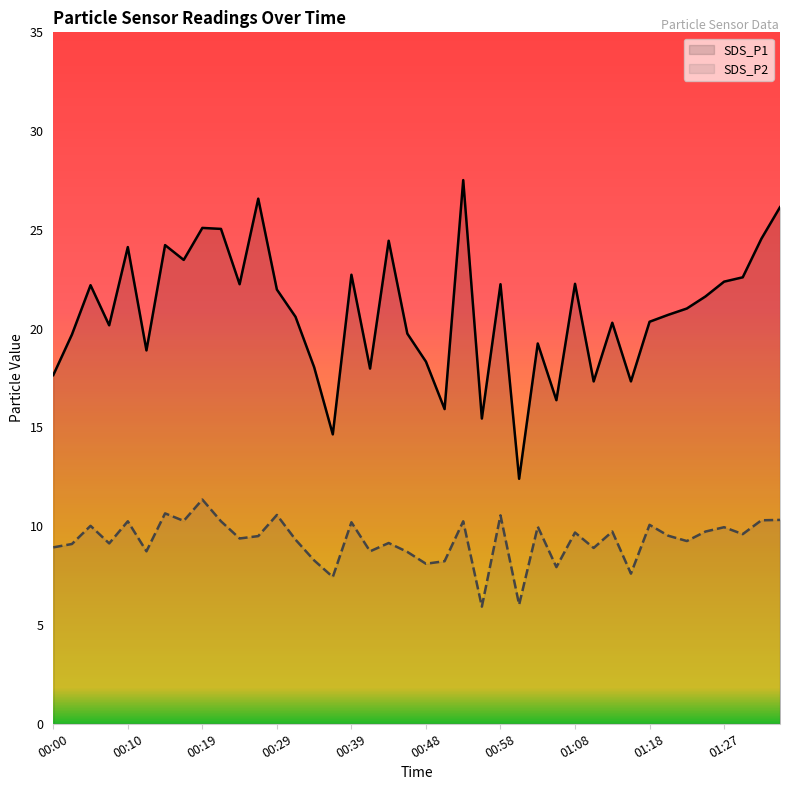

Read the SDS_P2 value at 36.

9.9